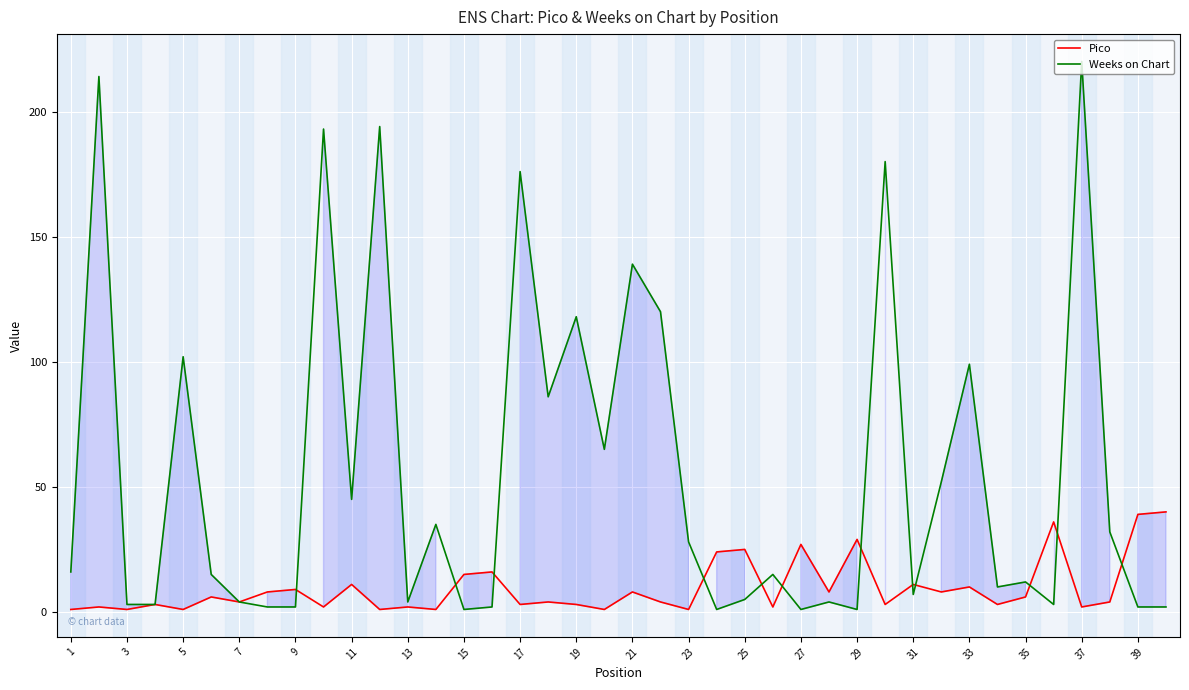

What is the minimum value shown in the chart?

1